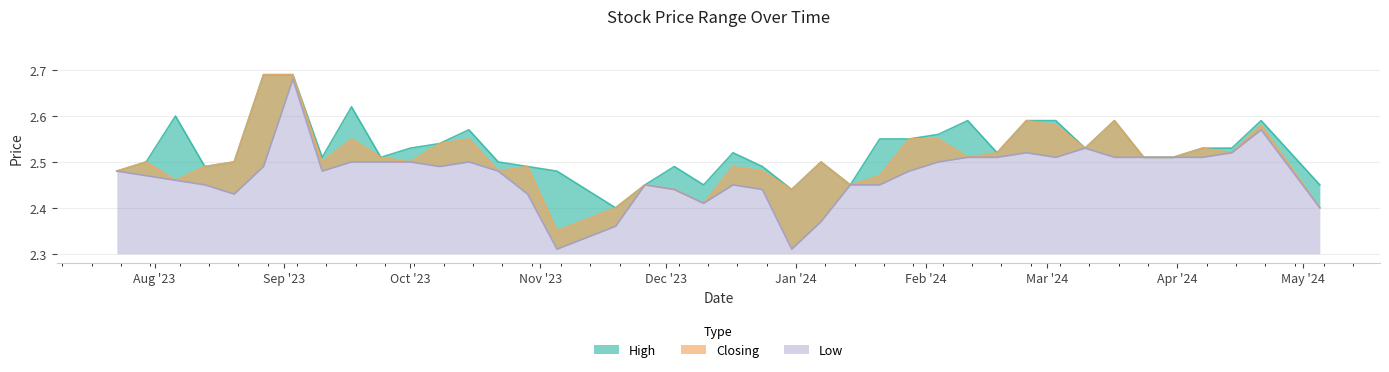

What is the minimum value for Closing?

2.4